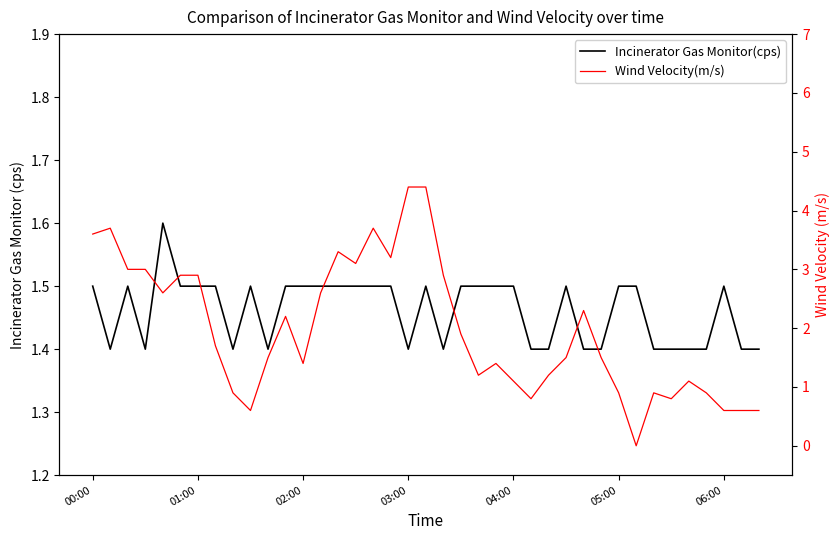

What is the highest value of the Incinerator Gas Monitor(cps) series?

1.6